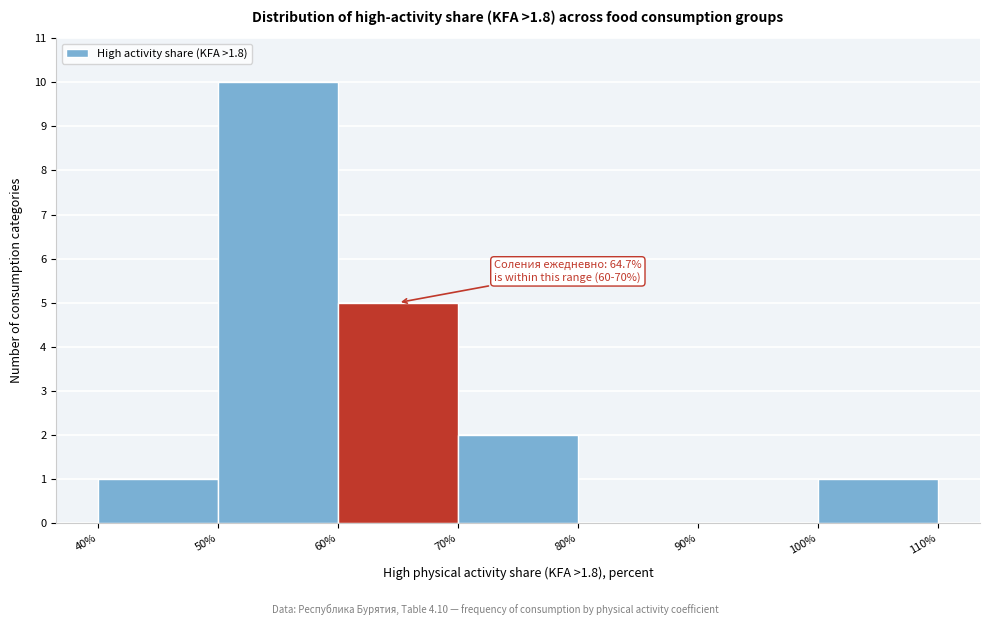

Which range on the x-axis has the tallest bar?

50% to 60%